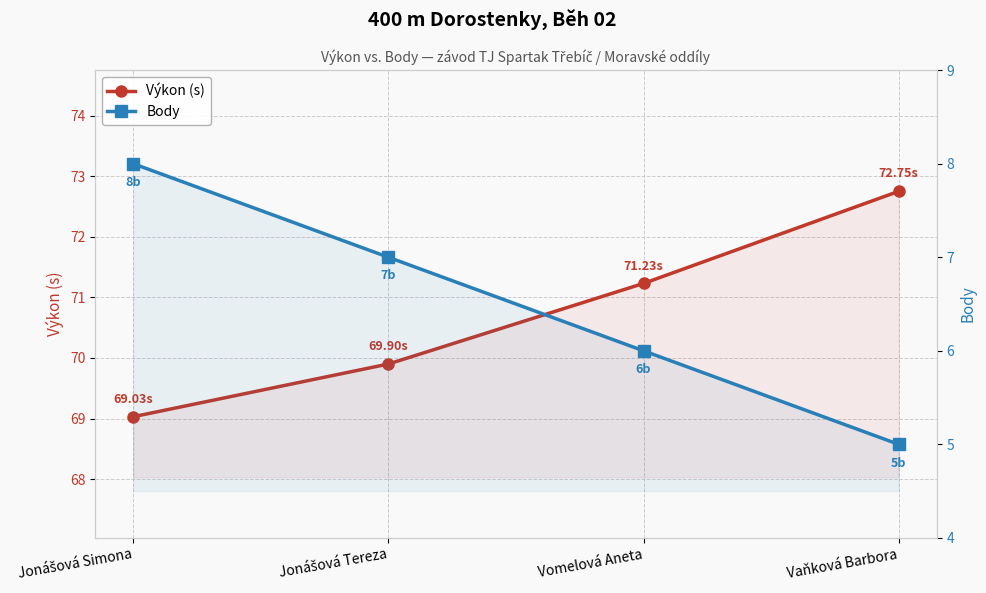

What is the difference between the second highest and minimum values in the Body series?

2.0